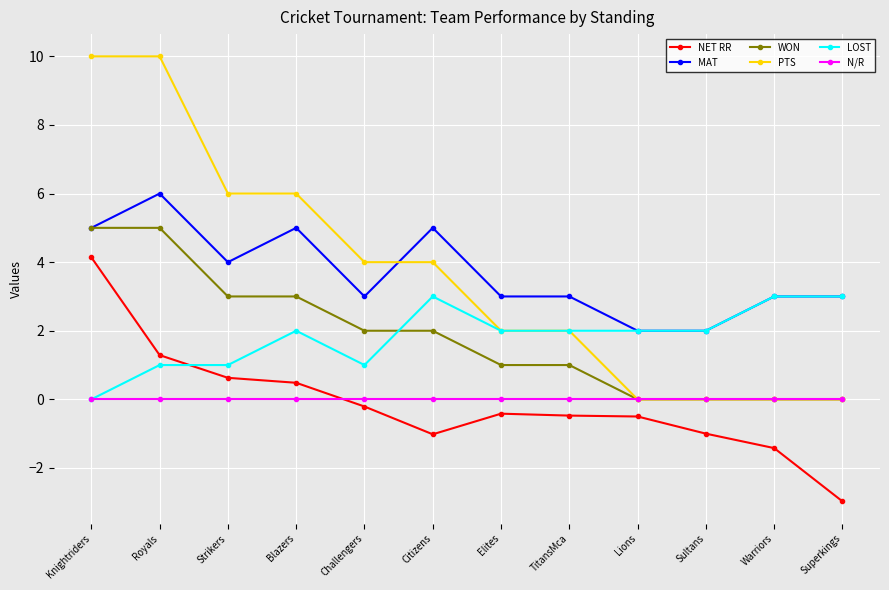

List the series in order of their peak value, highest first.

PTS, MAT, WON, NET RR, LOST, N/R